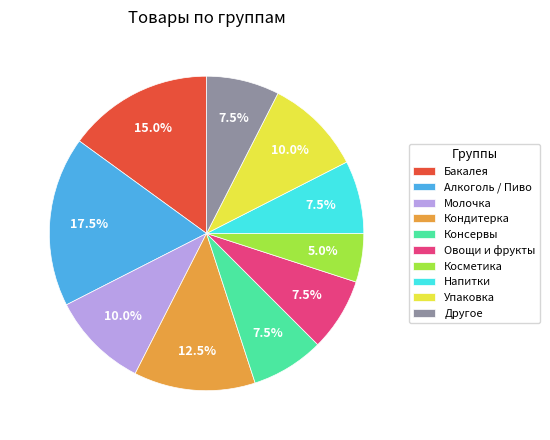

What is the ratio of the value at Бакалея to the value at Косметика?

3.0